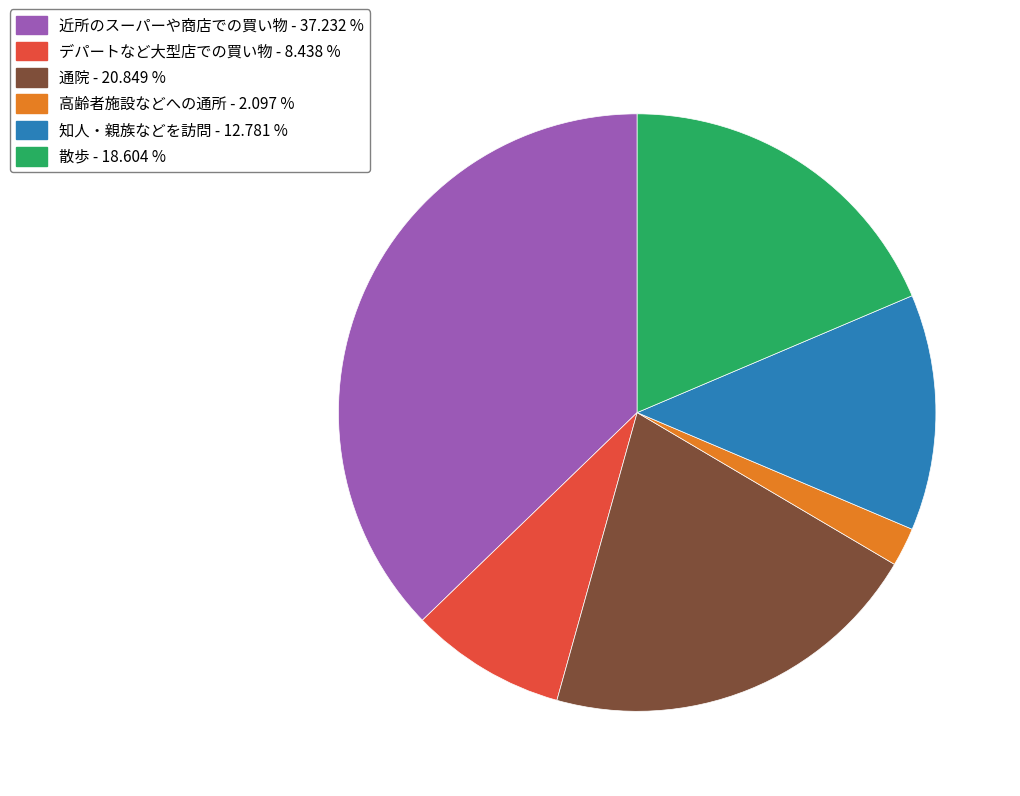

Which slice is the smallest?

高齢者施設などへの通所